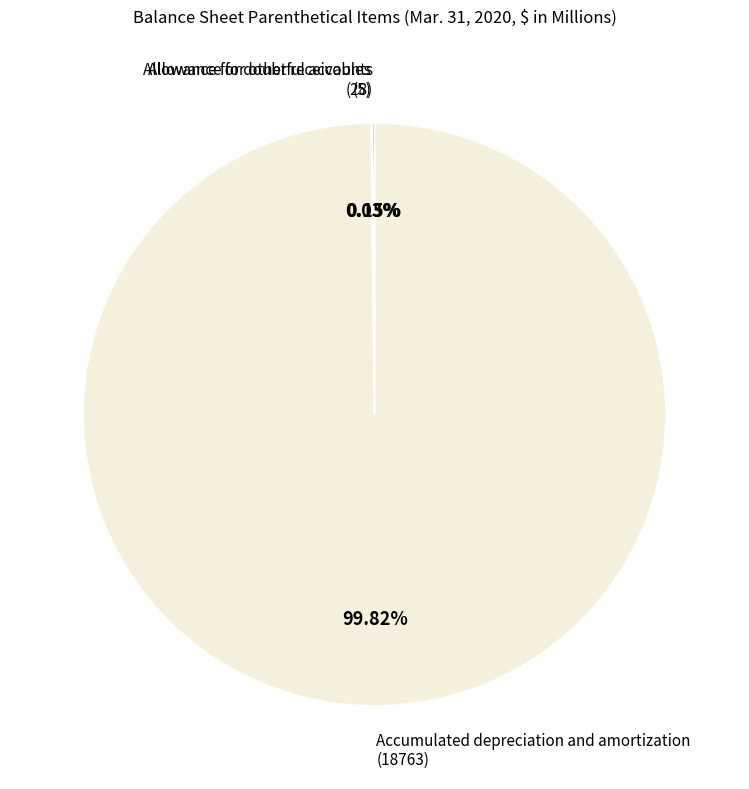

Is there any slice that represents more than half of the pie?

Yes